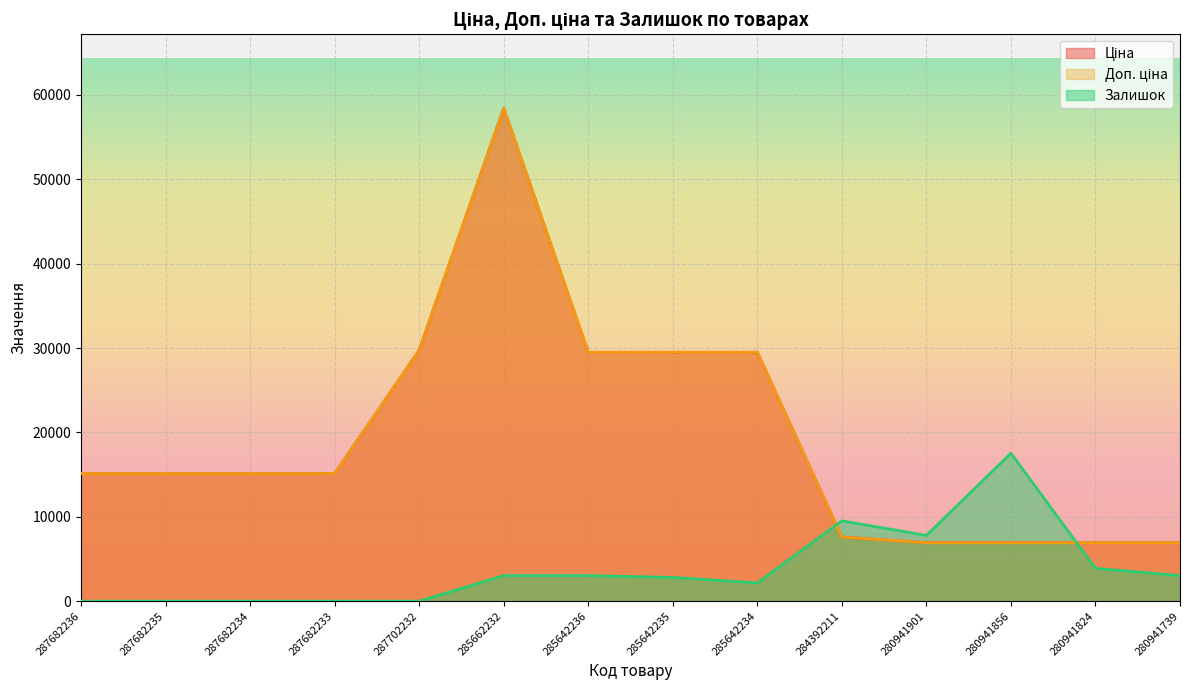

What position from the left is 280941856?

12